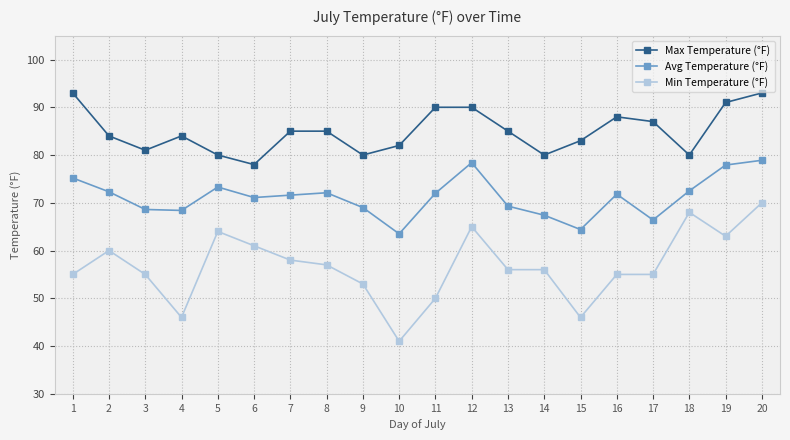

Rank the series by their maximum value, from lowest to highest.

Min Temperature (°F), Avg Temperature (°F), Max Temperature (°F)